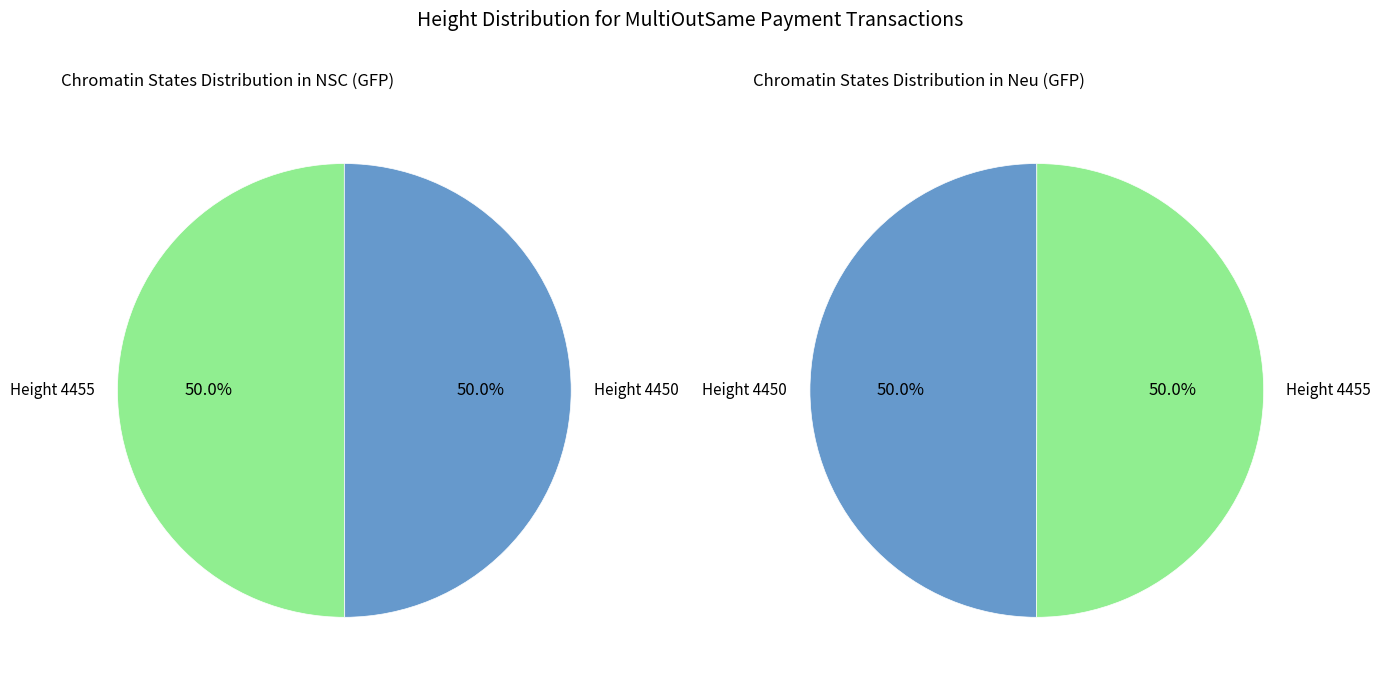

Rank the categories by value from lowest to highest.

4450, 4455